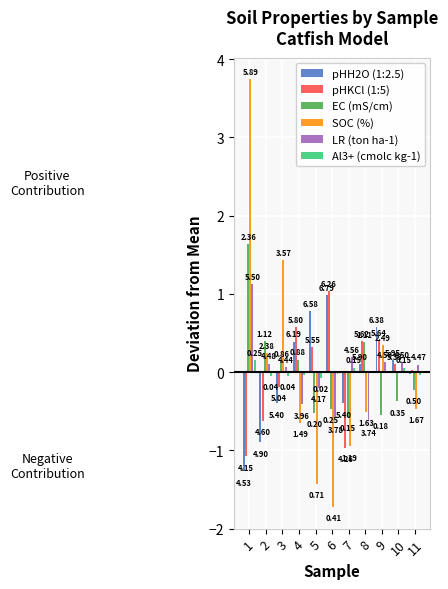

At which label does SOC (%) reach its minimum?

6